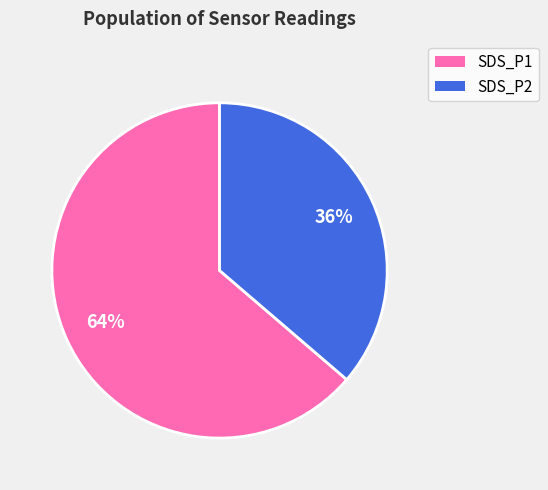

Do SDS_P1 and SDS_P2 together represent more than half of the pie?

Yes